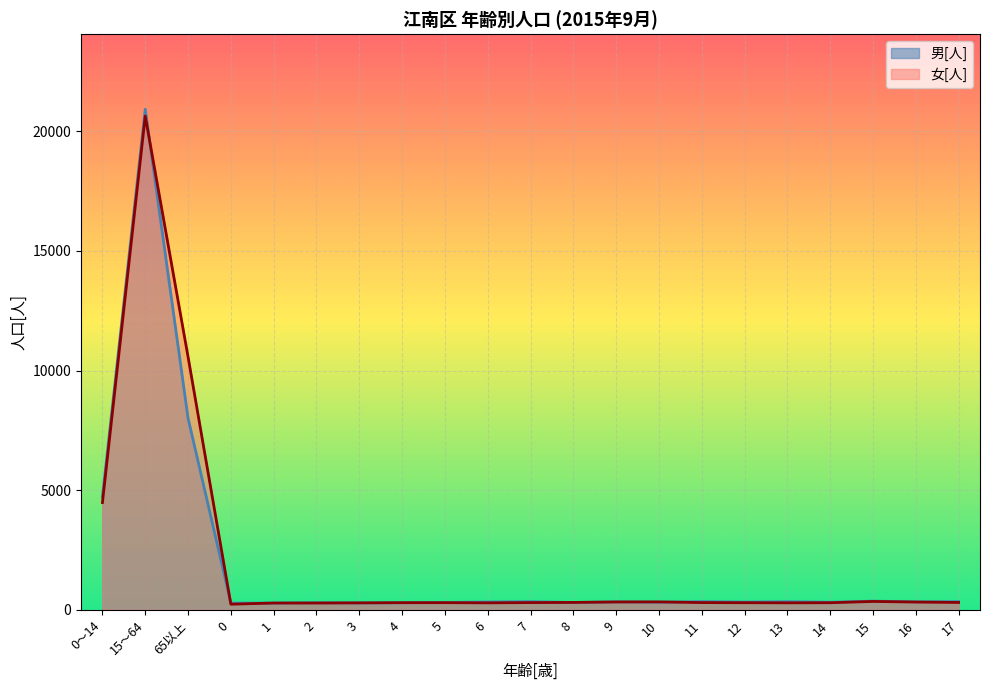

Count the number of categories in the chart.

21